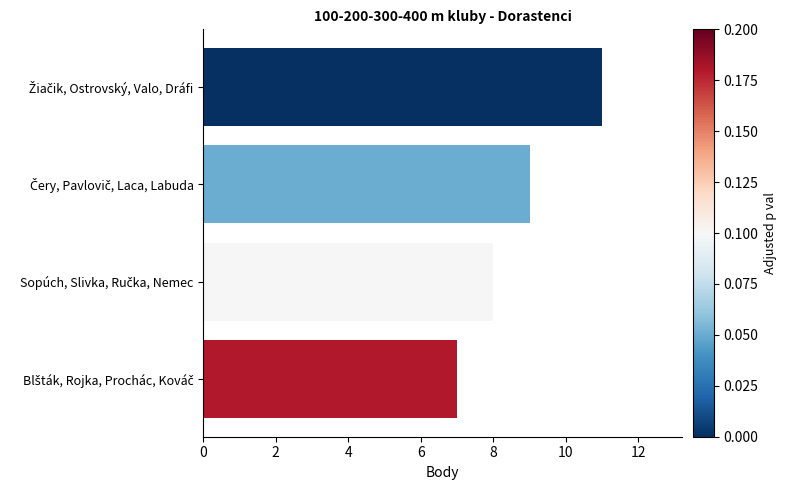

Are the bars horizontal?

Yes